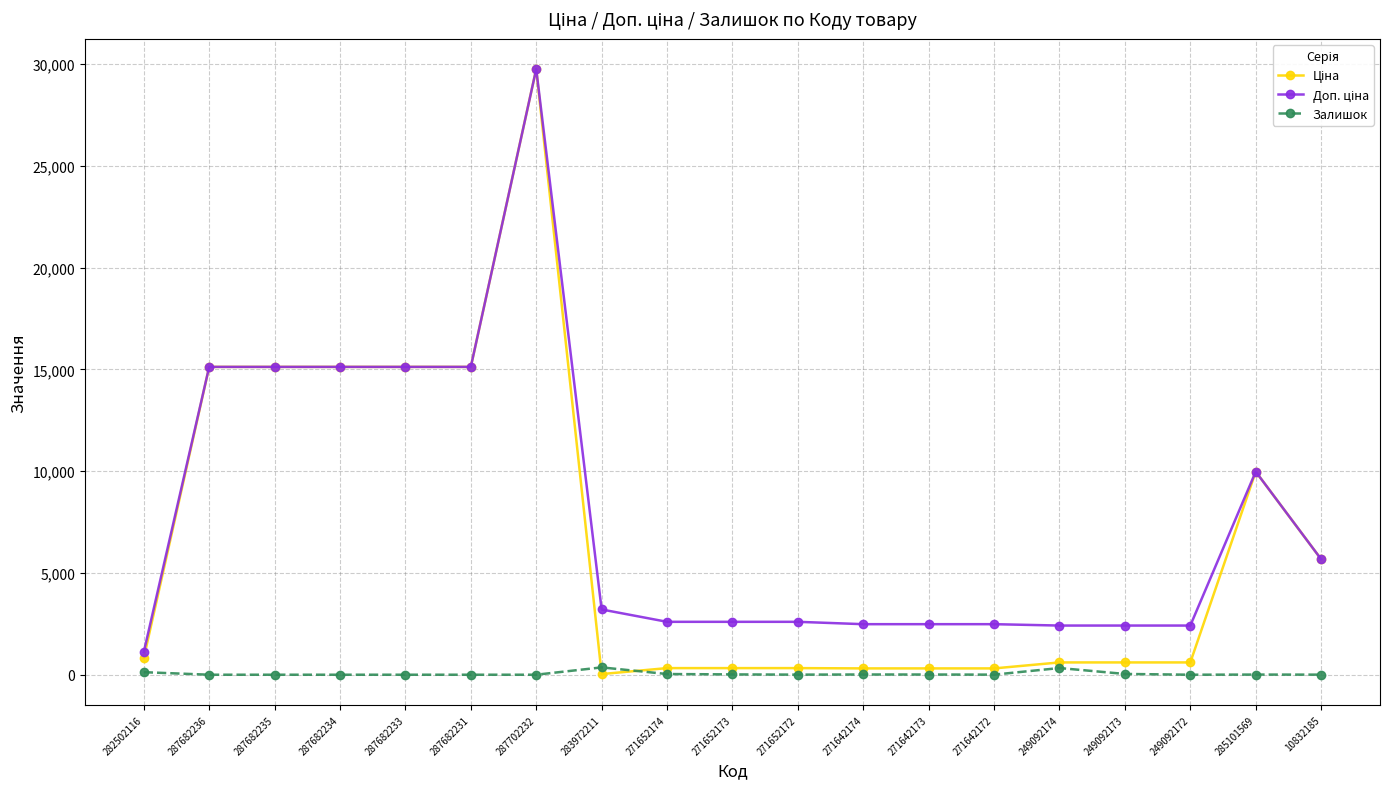

At how many categories does at least one series exceed 13147?

6